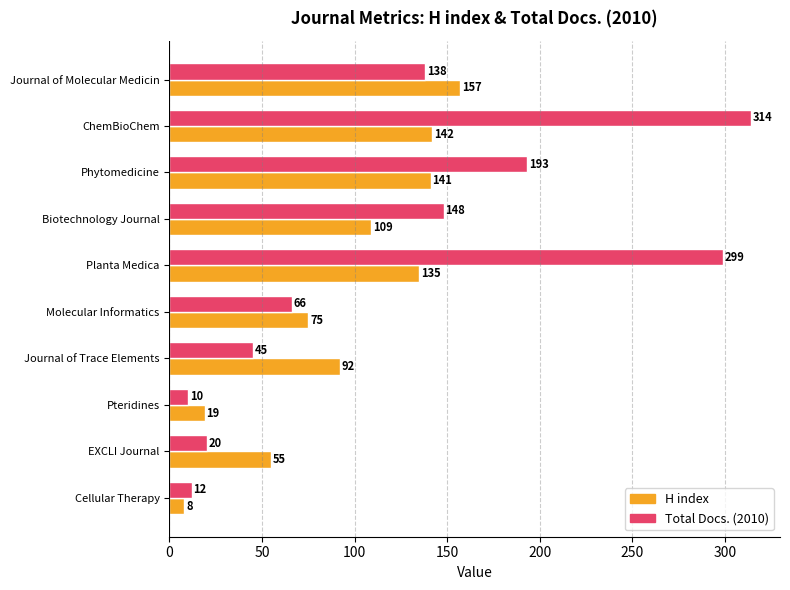

Rank the series by their average value, from lowest to highest.

H index, Total Docs. (2010)